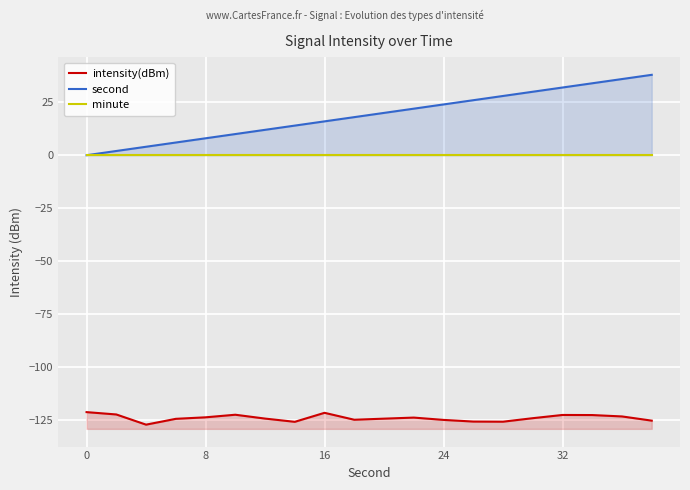

True or false: minute has more than 0 interior local peaks.

False